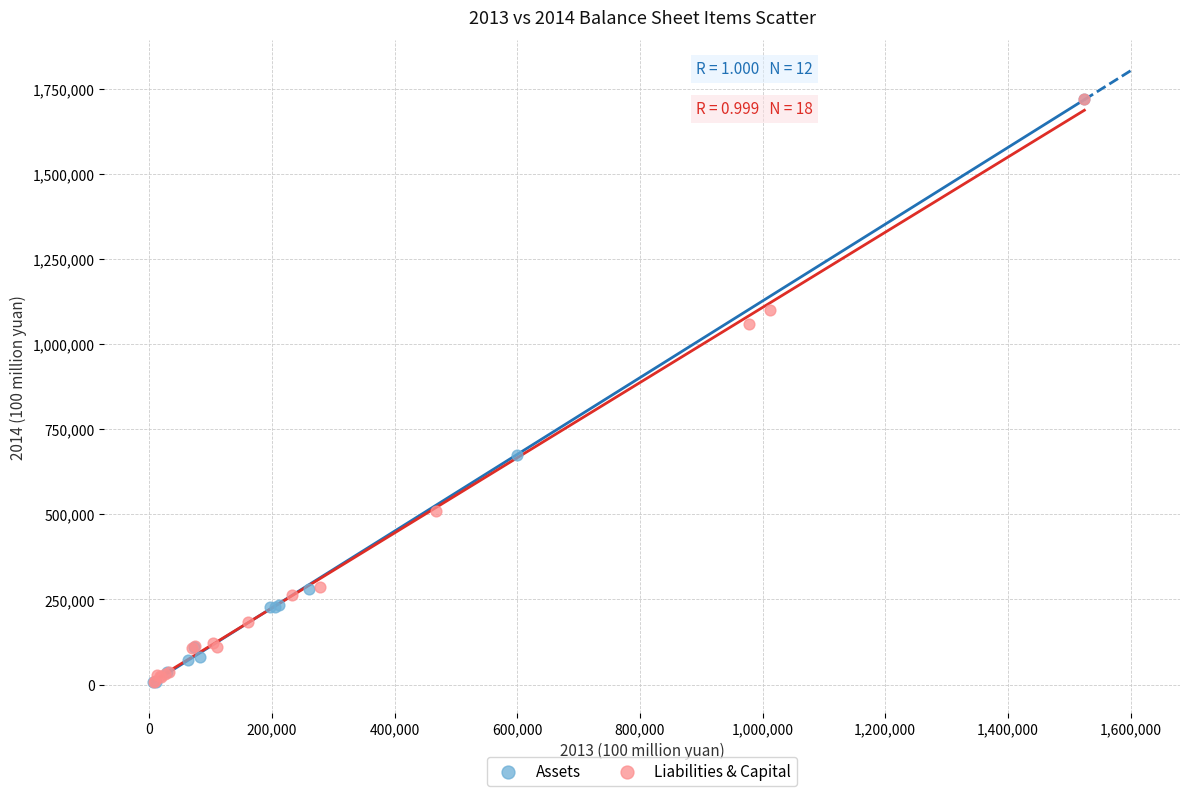

What are all the series names shown in the legend?

Assets, Liabilities & Capital